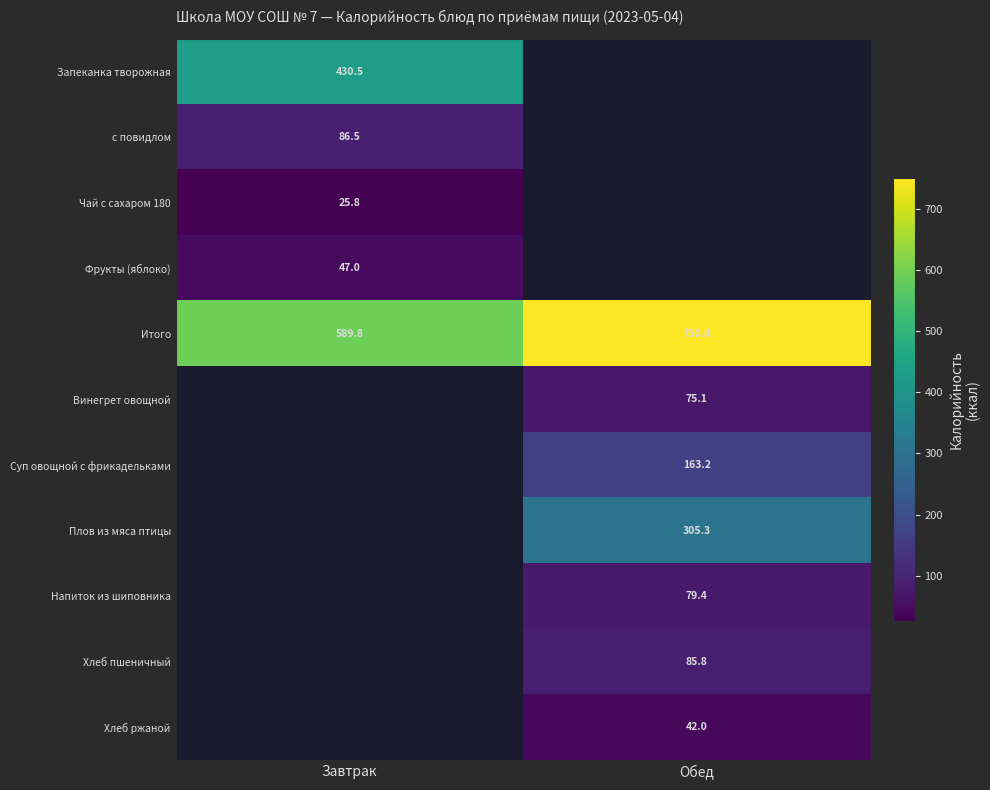

The value of Фрукты (яблоко) at Завтрак is 47.0. True or false?

True